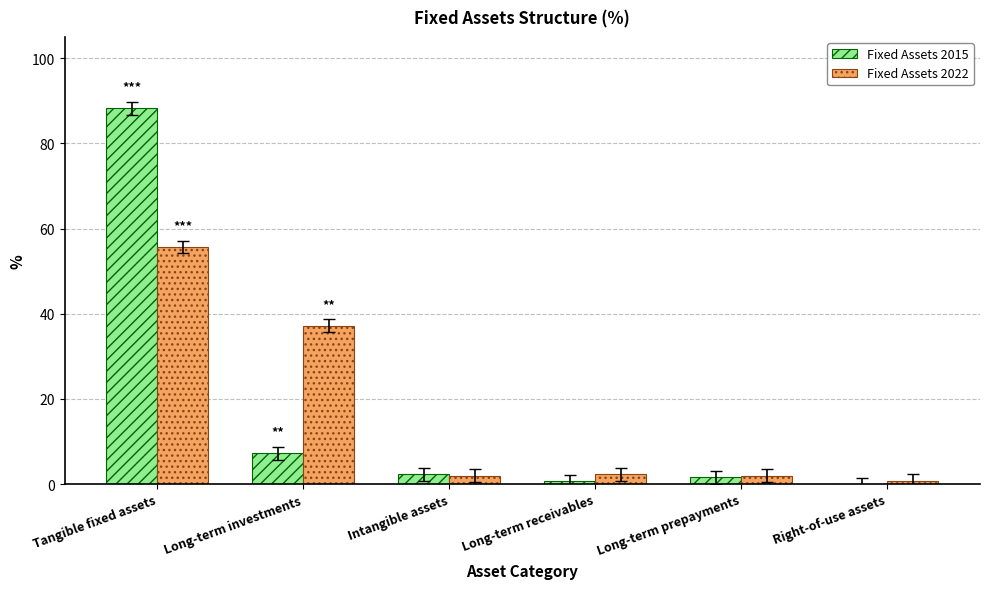

The Fixed Assets 2022 series shows 56.2 at Long-term investments. True or false?

False